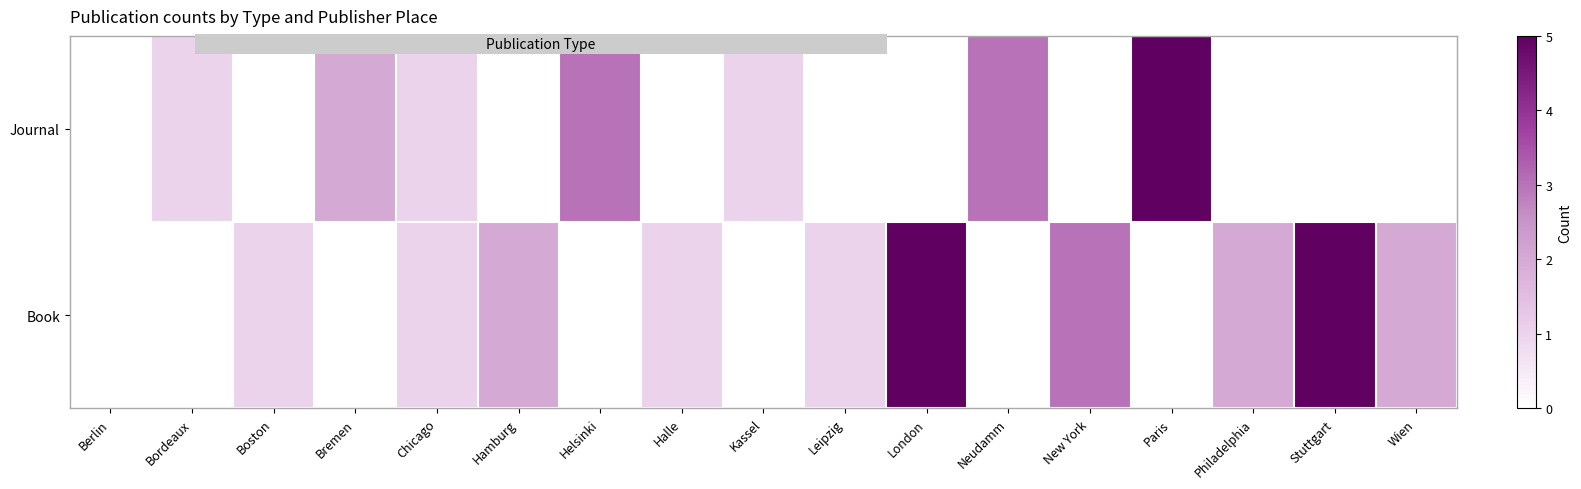

List the series in order of their peak value, highest first.

Book, Journal